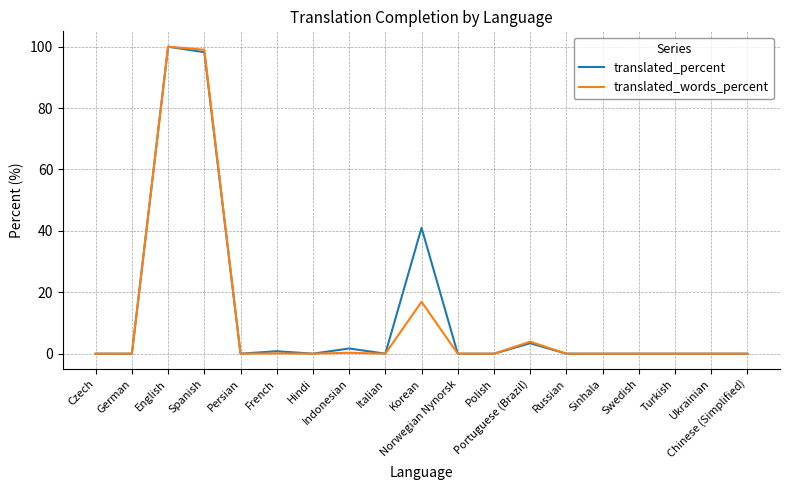

Does the chart display data point markers on the line(s)?

No